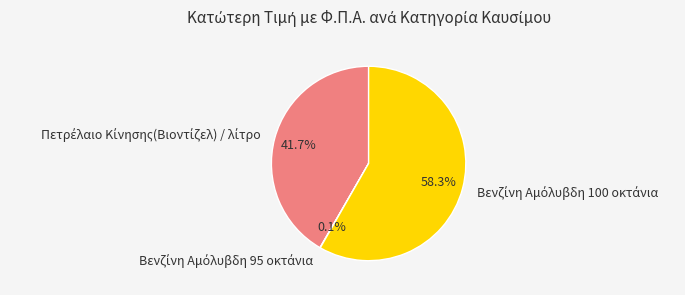

Is there a majority slice in this chart?

Yes